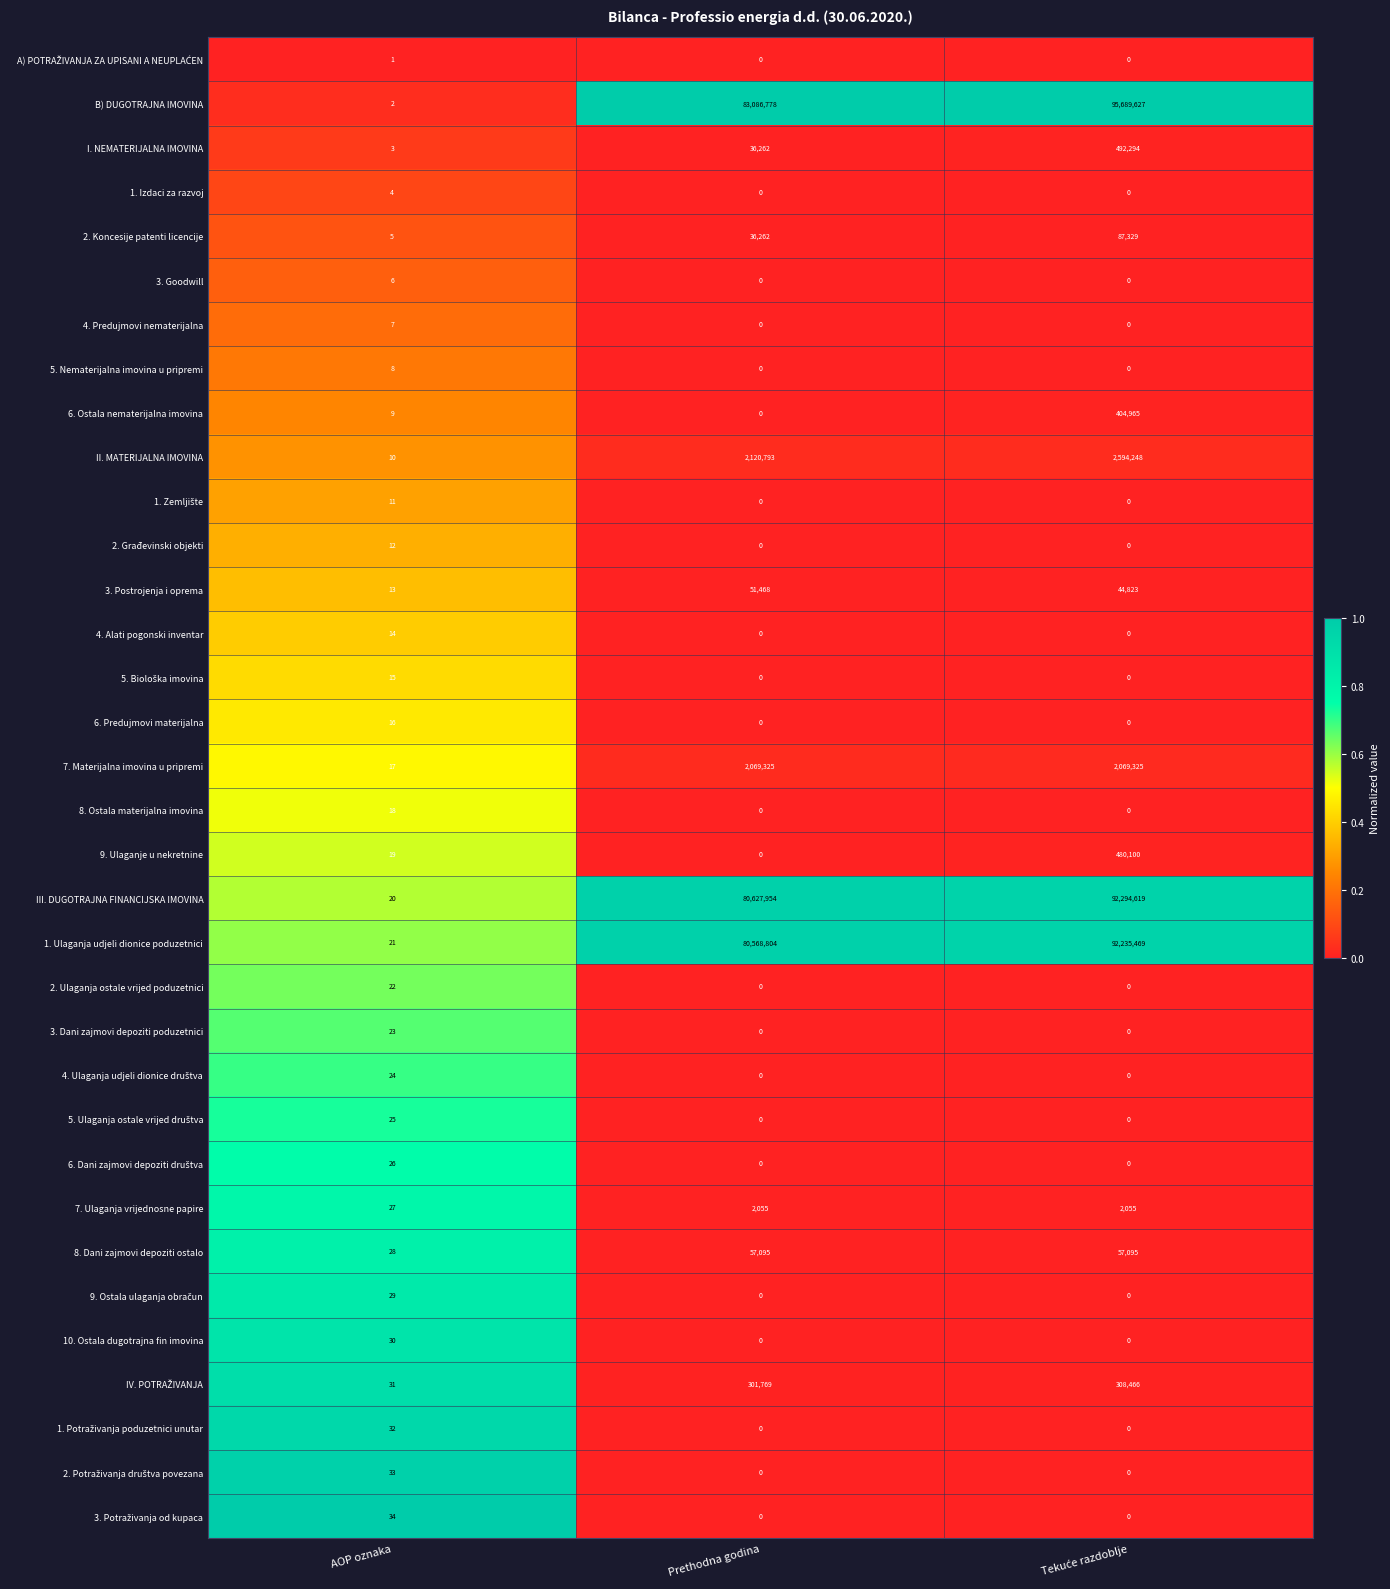

Which series has the widest spread of values?

B) DUGOTRAJNA IMOVINA